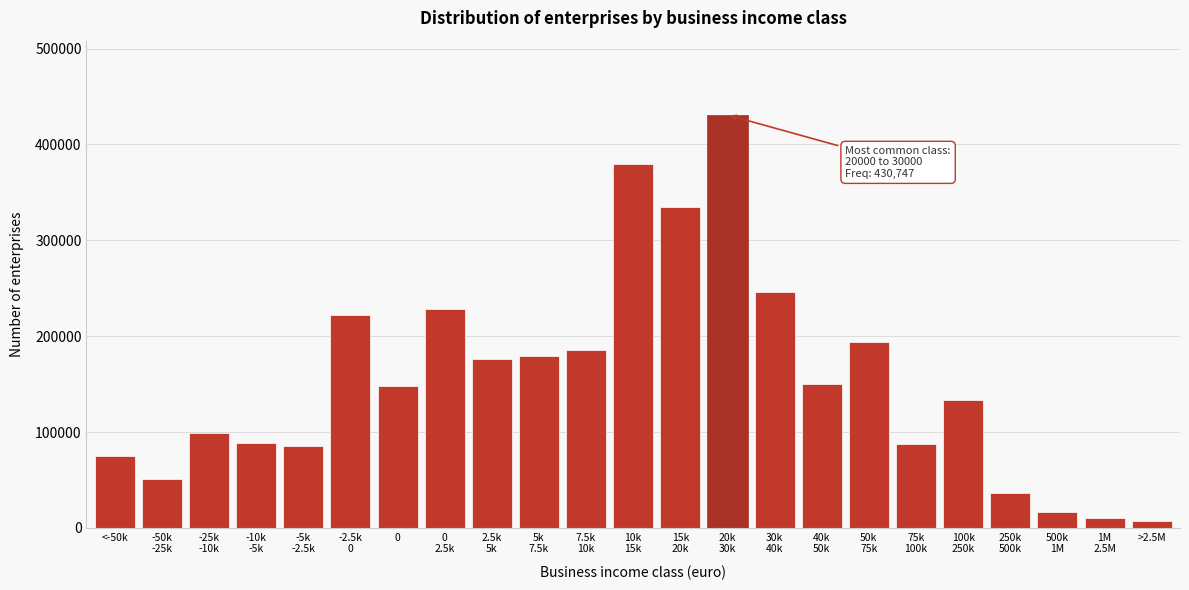

What is the average value?

155033